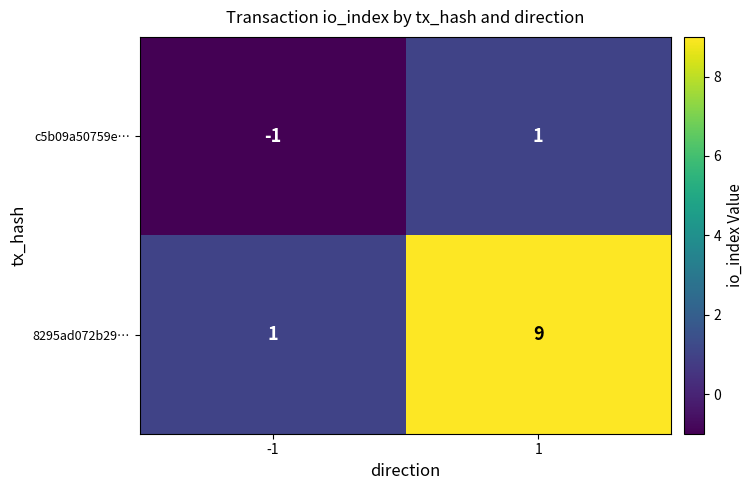

What is the average value of the 8295ad072b29… series?

5